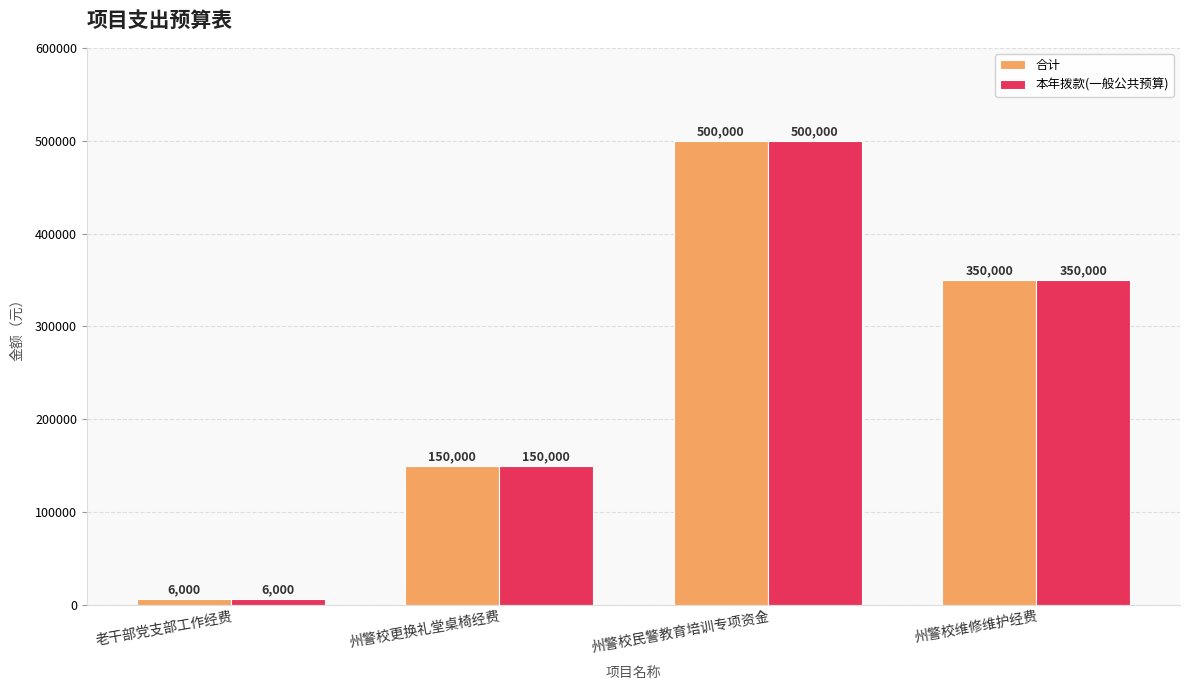

At which category is the sum across all series the highest?

州警校民警教育培训专项资金